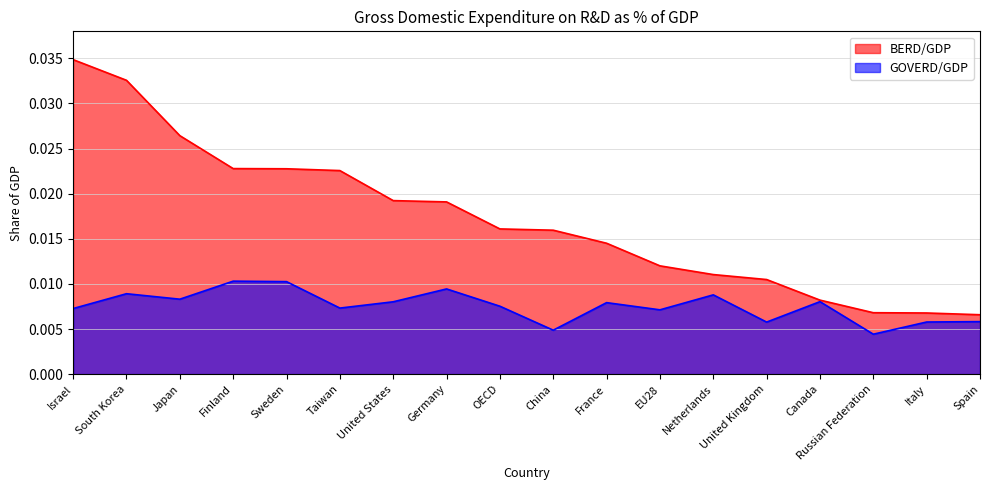

Rank the categories by GOVERD/GDP value from lowest to highest.

Russian Federation, China, United Kingdom, Italy, Spain, EU28, Israel, Taiwan, OECD, France, United States, Canada, Japan, Netherlands, South Korea, Germany, Sweden, Finland